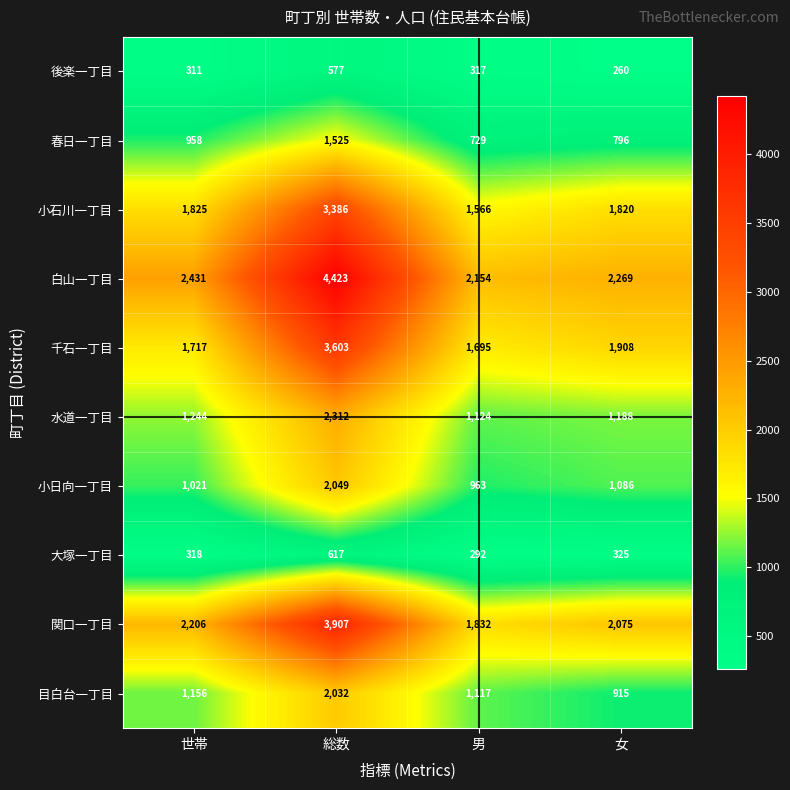

How many distinct data groups are displayed?

10